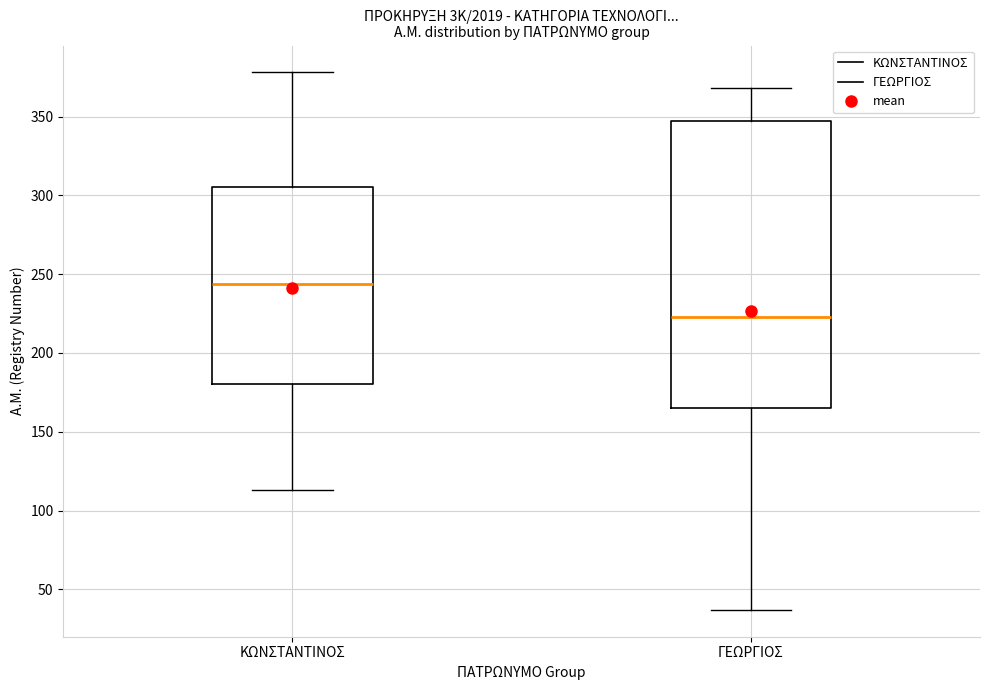

Reading left to right, read every box against the y-axis: the position of its median line, the range the box covers, and the ends of its whiskers. The values are not printed on the chart, so give them approximately, as read against the axis.

ΚΩΝΣΤΑΝΤΙΝΟΣ: median 245, box 180 to 305, whiskers 115 to 380
ΓΕΩΡΓΙΟΣ: median 225, box 165 to 345, whiskers 35 to 370